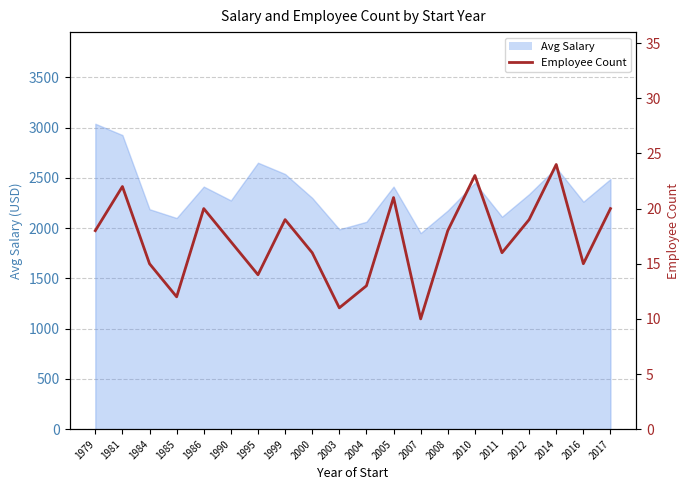

Where is the data nearest to the value 17?

1990